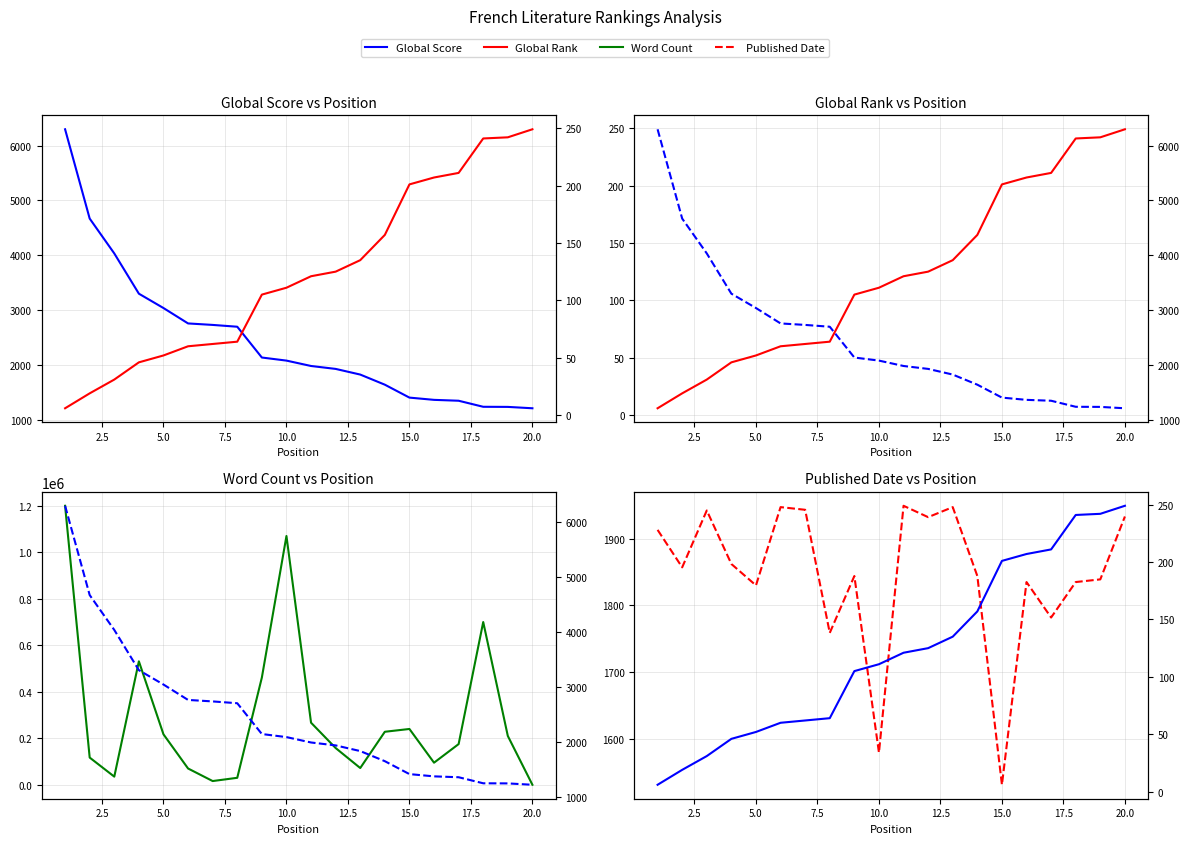

How many lines are shown in the chart?

4